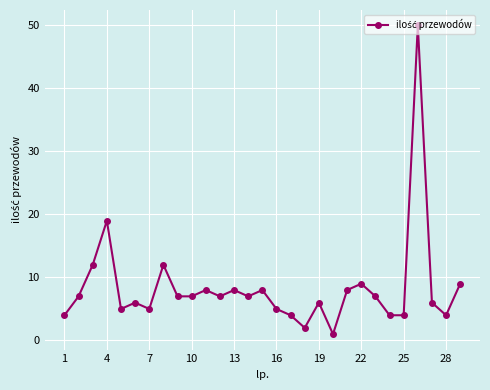

What is the value of the 23rd point from the left?

7